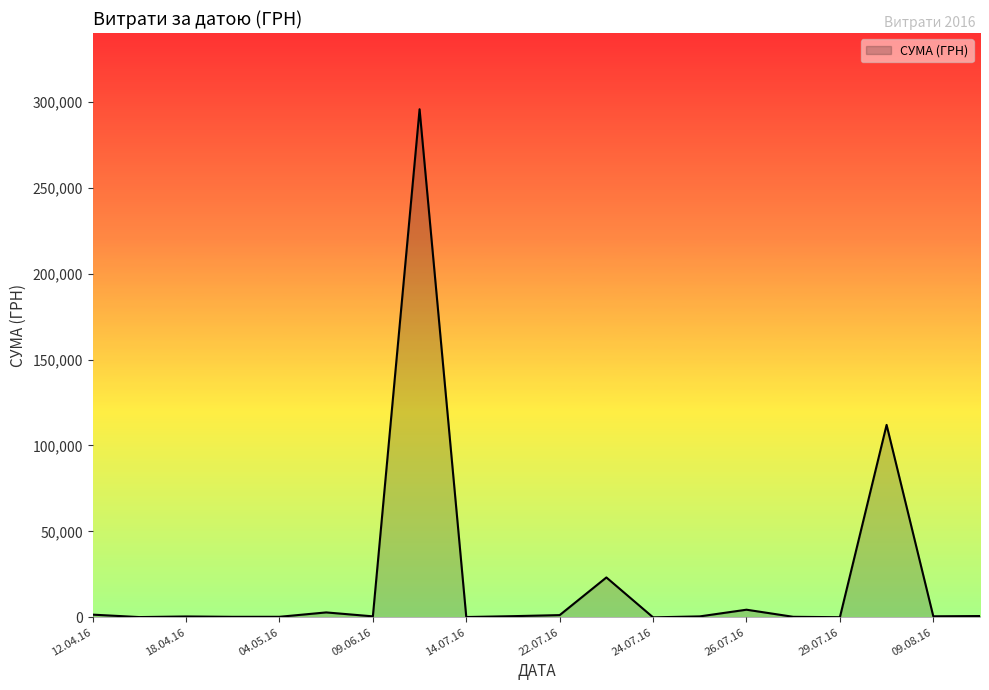

What is the greatest value displayed?

295638.6